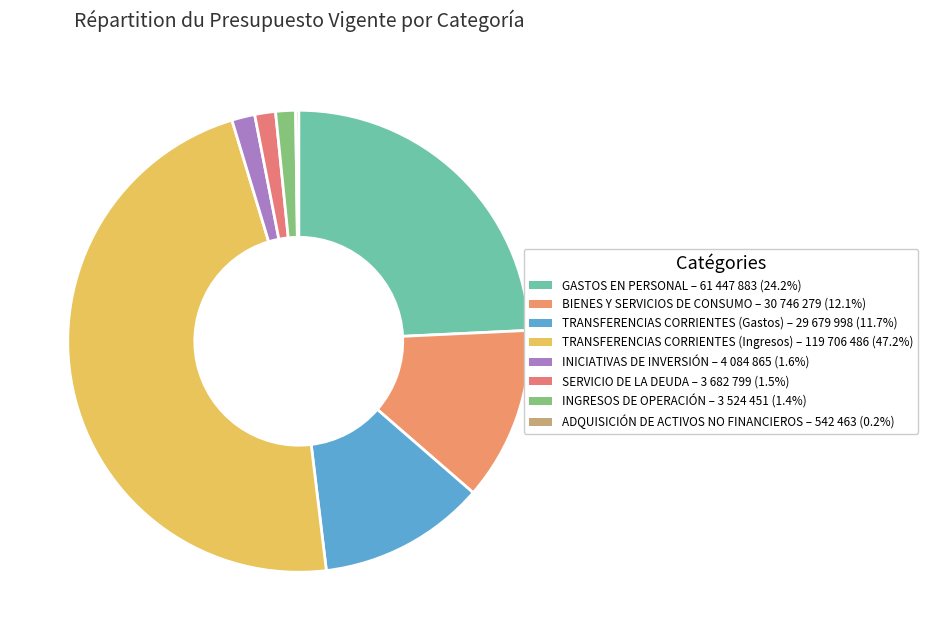

What percentage is NOT represented by INICIATIVAS DE INVERSIÓN?

98.4%